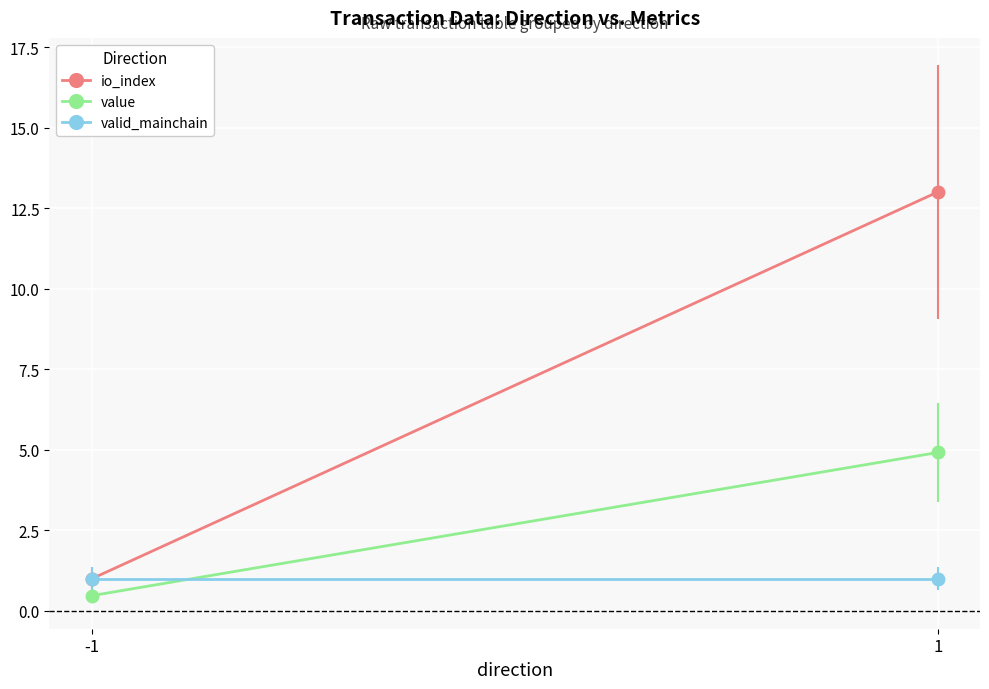

What are all the series names shown in the legend?

io_index, value, valid_mainchain